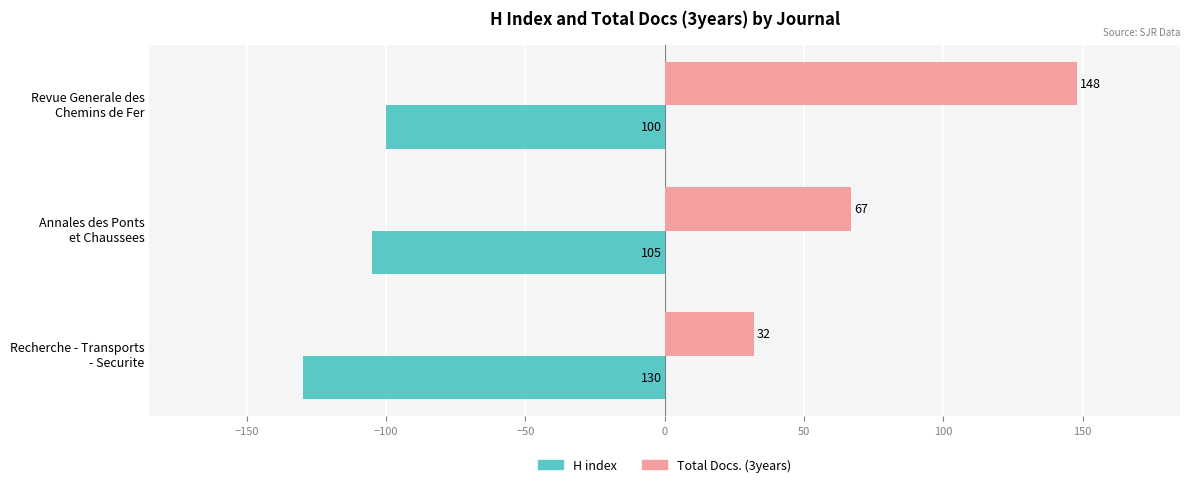

What is the sum of all H index values?

-335